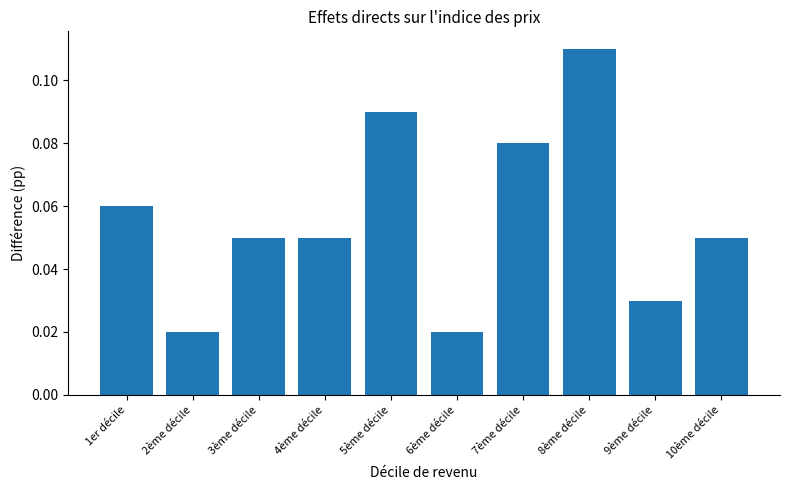

What is the change in value from 8ème décile to 10ème décile?

-0.1